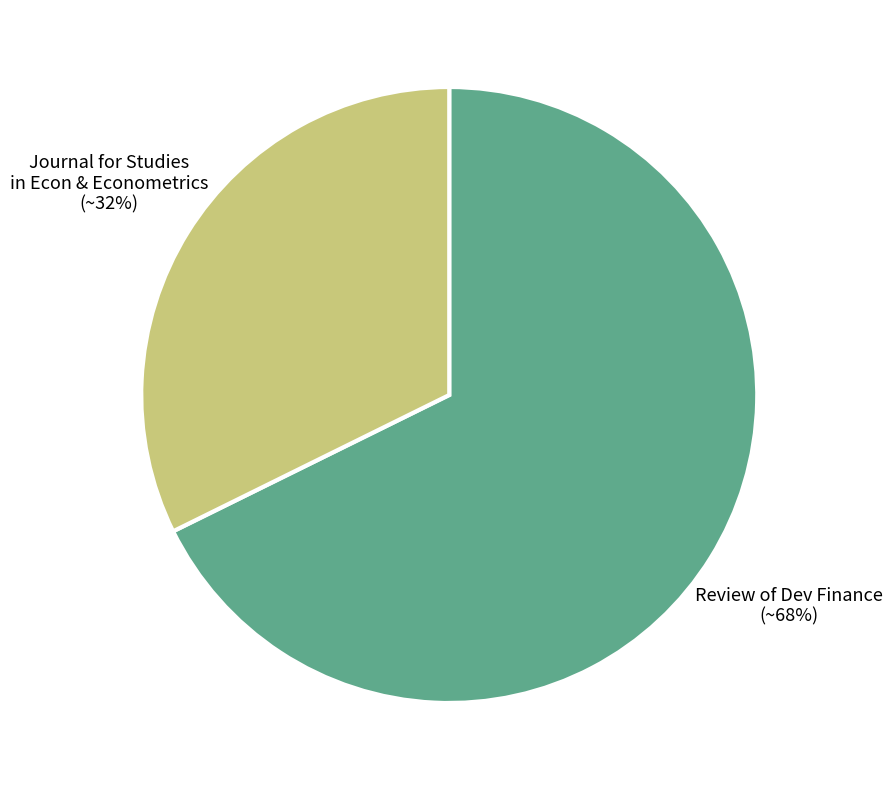

Is there any slice that represents more than half of the pie?

Yes